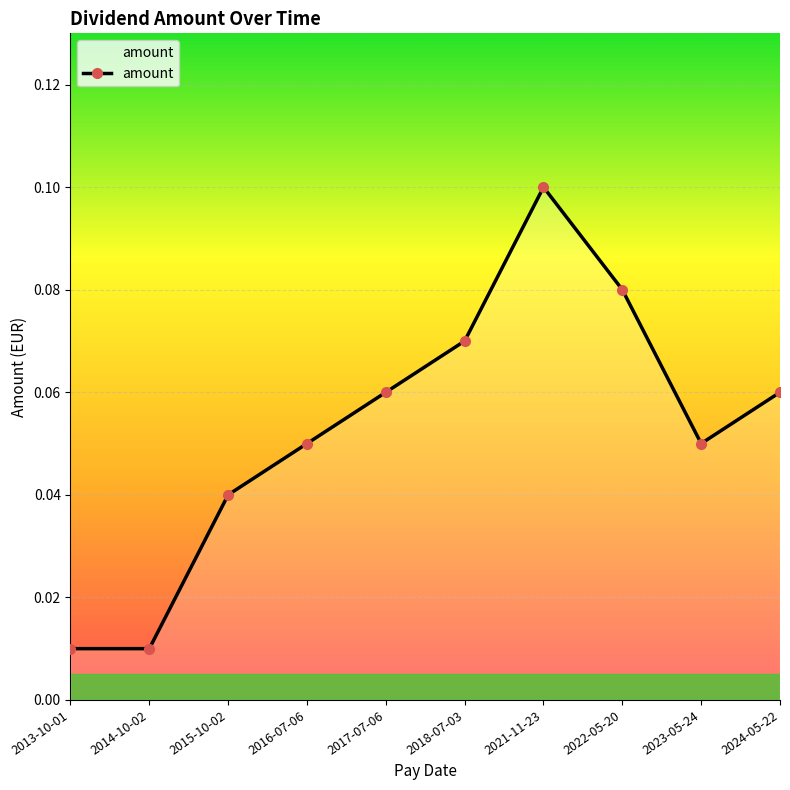

How many categories are shown in the chart?

10